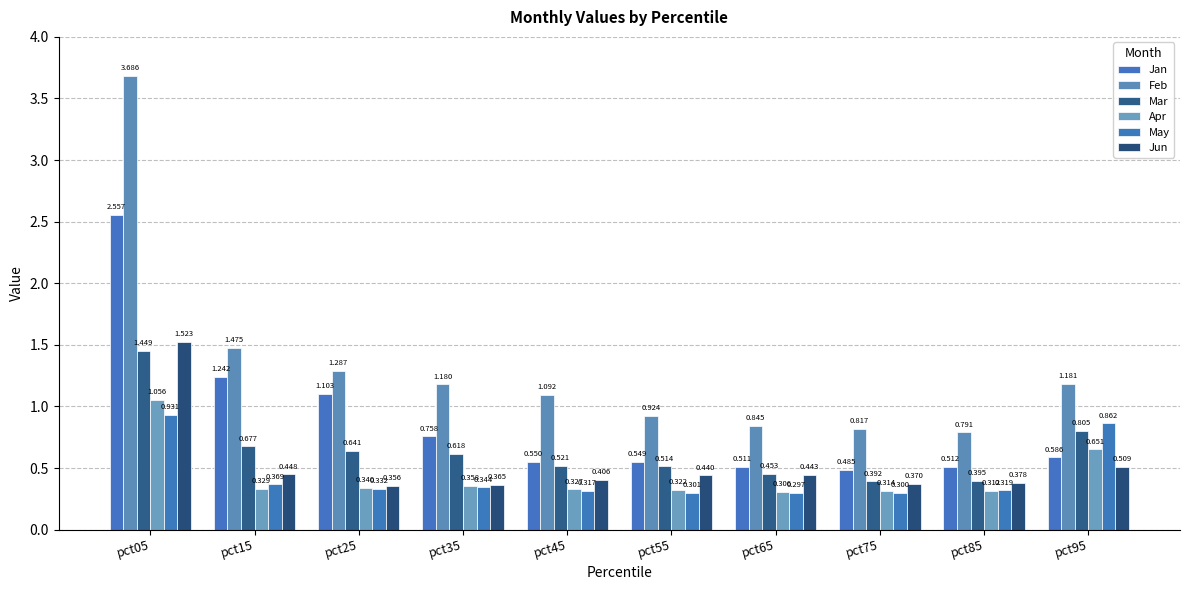

Does the chart contain any negative values?

No